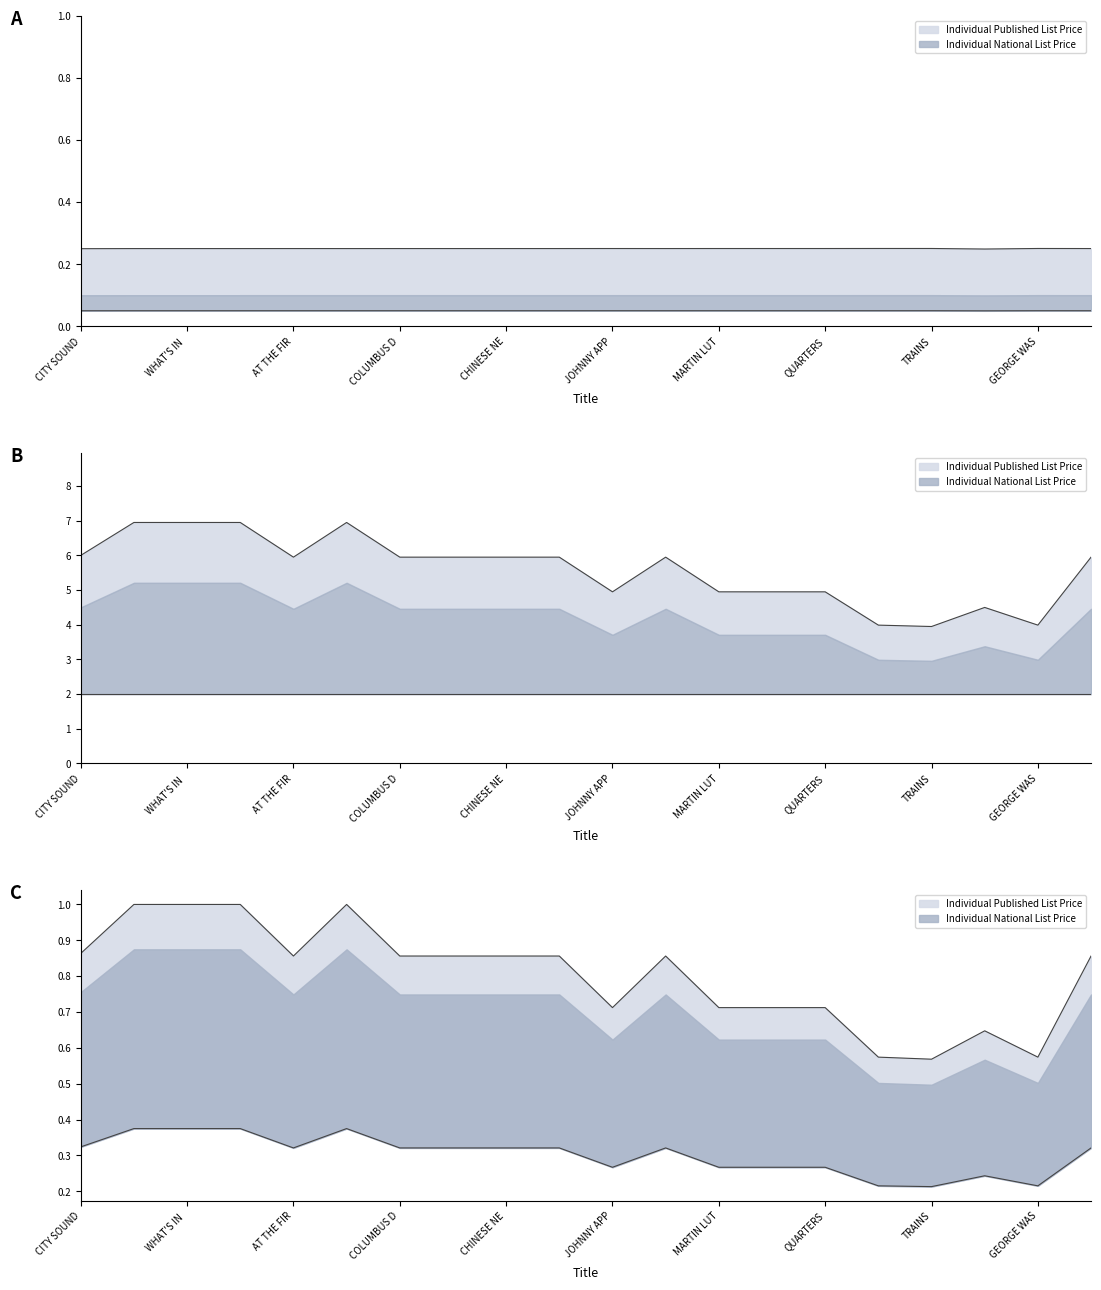

Read the Individual National List Price value at QUARTERS.

0.3